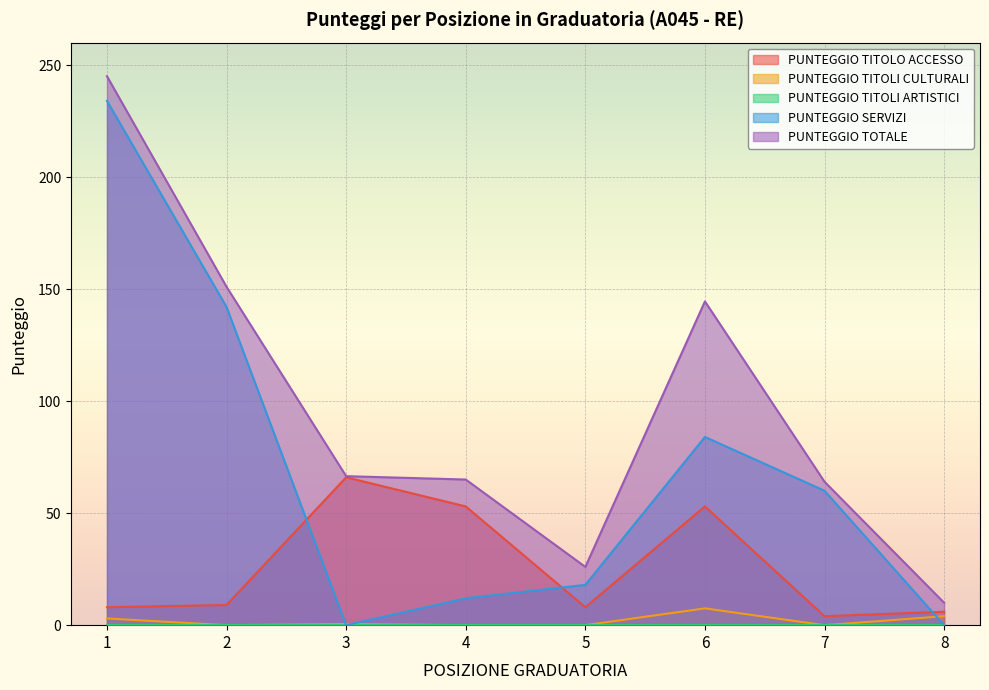

At how many categories does at least one series exceed 35?

6